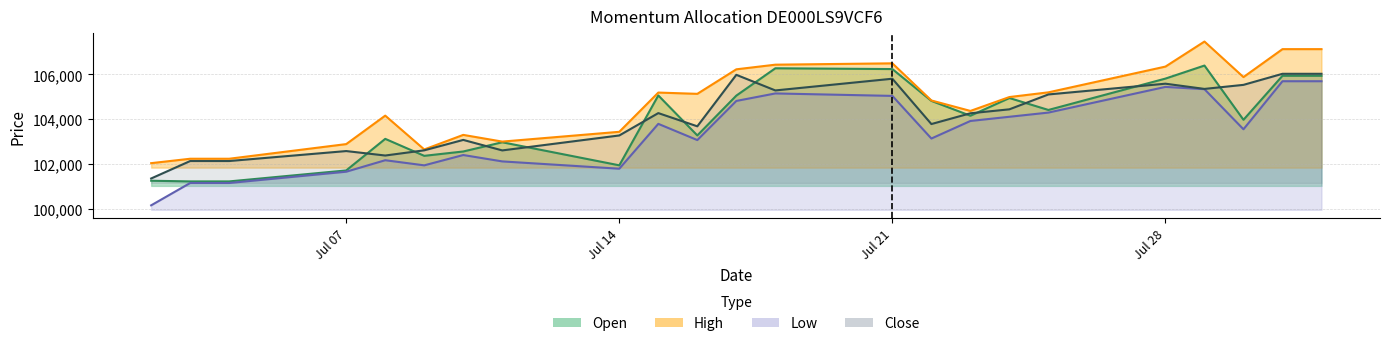

Which category has the lowest value in the Low series?

02.07.2025